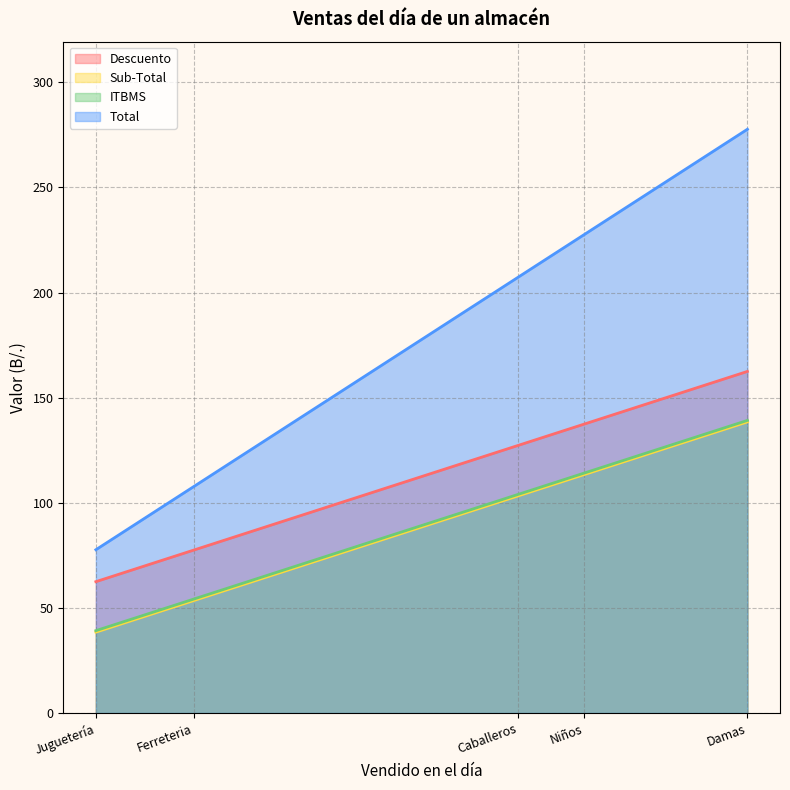

True or false: ITBMS and Total intersect in this chart.

False